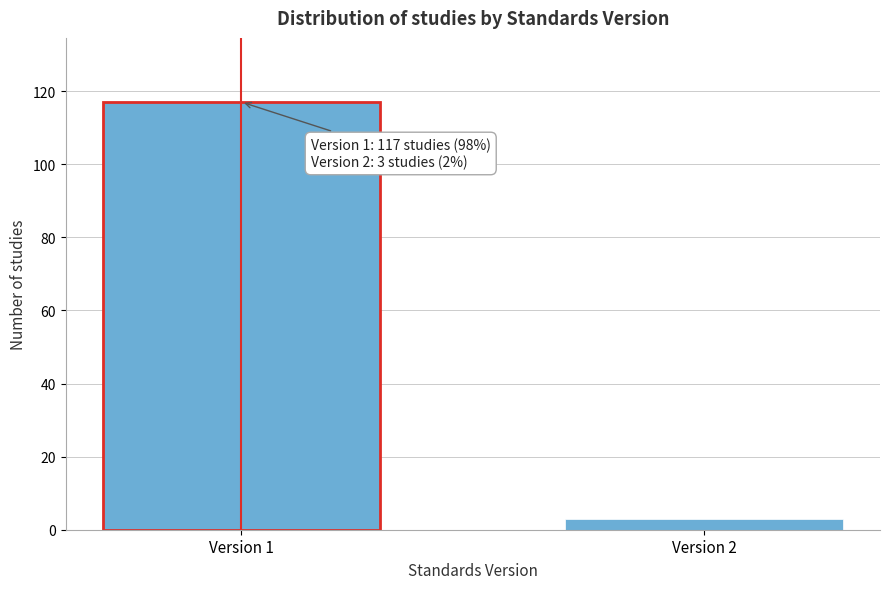

Reading right to left, extract all data points from this chart.

3	117